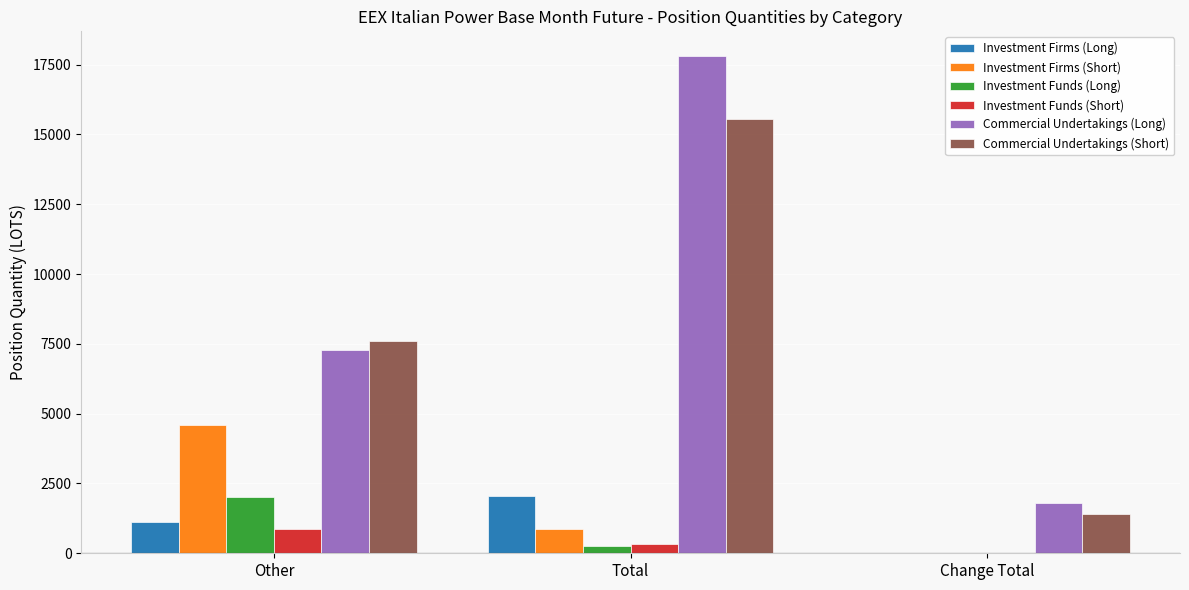

Which series changed the most between Other and Total?

Commercial Undertakings (Long)